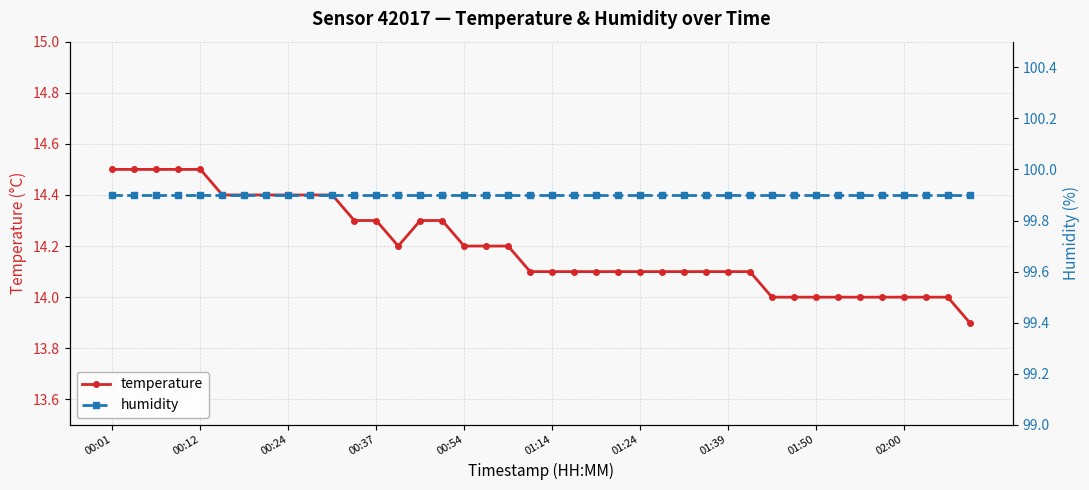

Does the chart have visible grid lines?

Yes